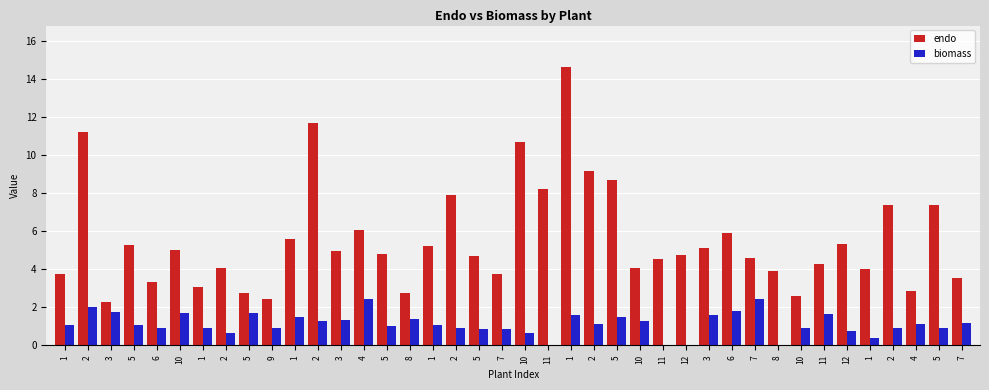

Reading right to left, extract all data points from this chart.

endo: 7=3.5	5=7.4	4=2.9	2=7.4	1=4.0	12=5.3	11=4.3	10=2.6	8=3.9	7=4.6	6=5.9	3=5.1	12=4.8	11=4.6	10=4.1	5=8.7	2=9.1	1=14.6	11=8.2	10=10.7	7=3.7	5=4.7	2=7.9	1=5.2	8=2.8	5=4.8	4=6.1	3=5.0	2=11.7	1=5.6	9=2.4	5=2.8	2=4.1	1=3.1	10=5.0	6=3.3	5=5.3	3=2.3	2=11.2	1=3.7
biomass: 7=1.2	5=0.9	4=1.1	2=0.9	1=0.4	12=0.8	11=1.6	10=0.9	8=0.0	7=2.4	6=1.8	3=1.6	12=0.0	11=0.0	10=1.3	5=1.5	2=1.1	1=1.6	11=0.0	10=0.7	7=0.9	5=0.8	2=0.9	1=1.1	8=1.4	5=1.0	4=2.4	3=1.3	2=1.3	1=1.5	9=0.9	5=1.7	2=0.7	1=0.9	10=1.7	6=0.9	5=1.1	3=1.7	2=2.0	1=1.1